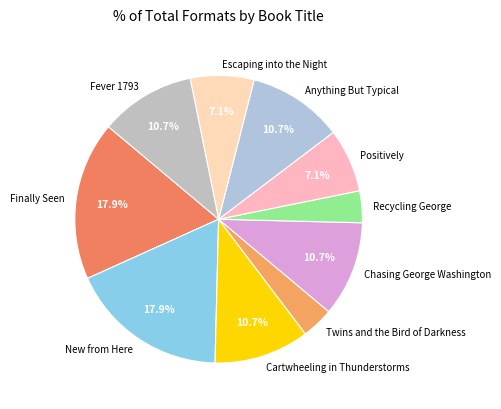

True or false: Finally Seen accounts for 18% of the total.

True